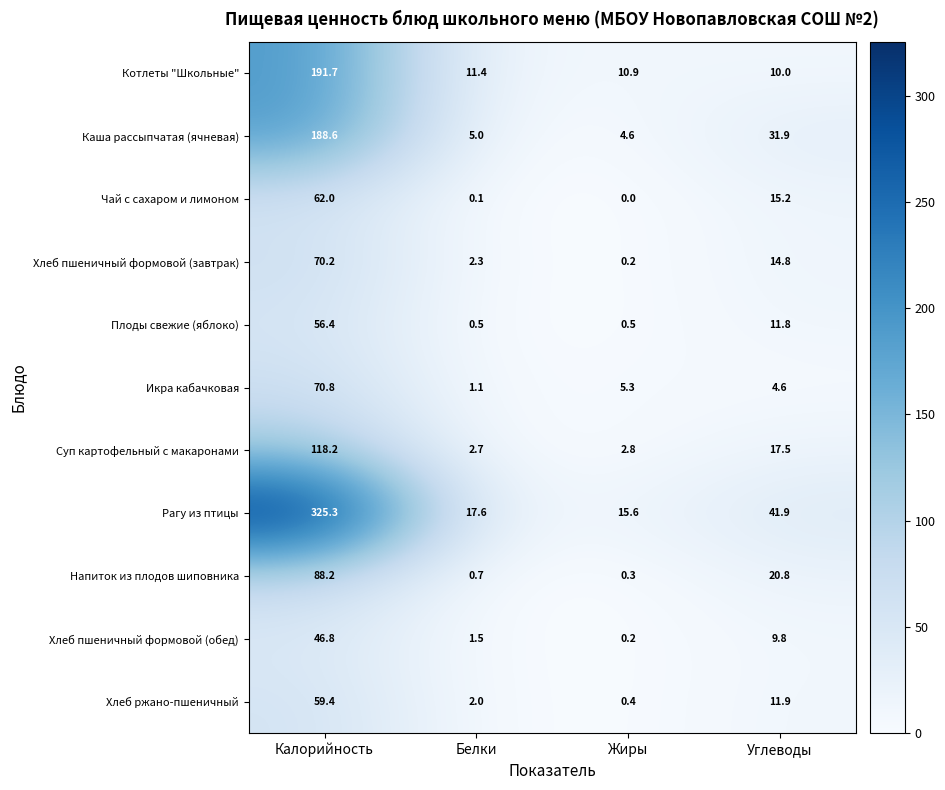

At which category is the sum across all series the highest?

Калорийность